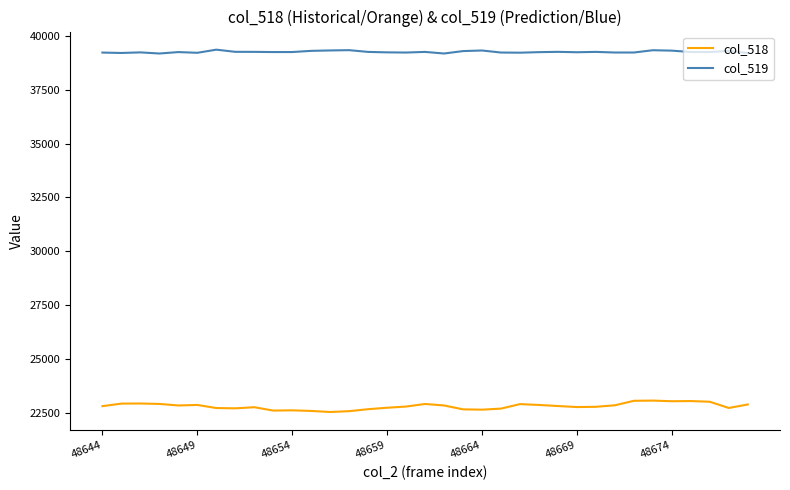

What is the highest value of the col_519 series?

39352